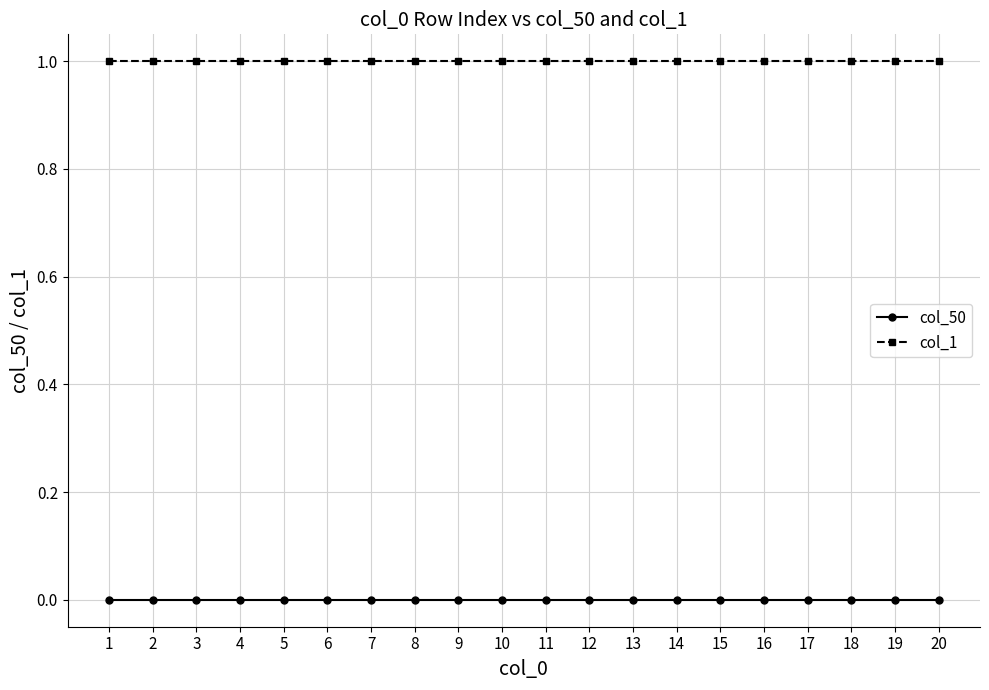

At how many categories does at least one series exceed 0?

20